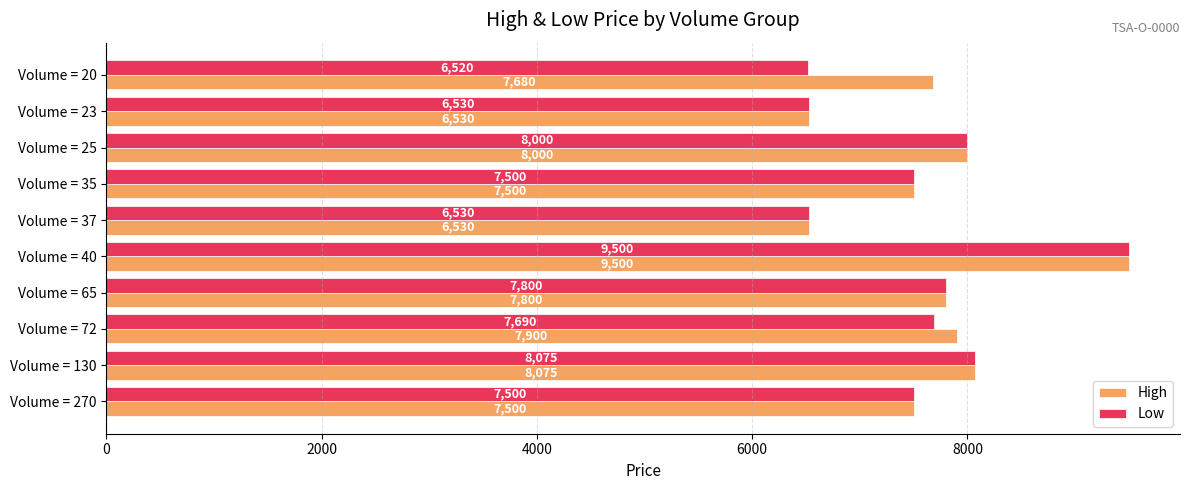

Where is Low nearest to the value 8010?

Volume = 25